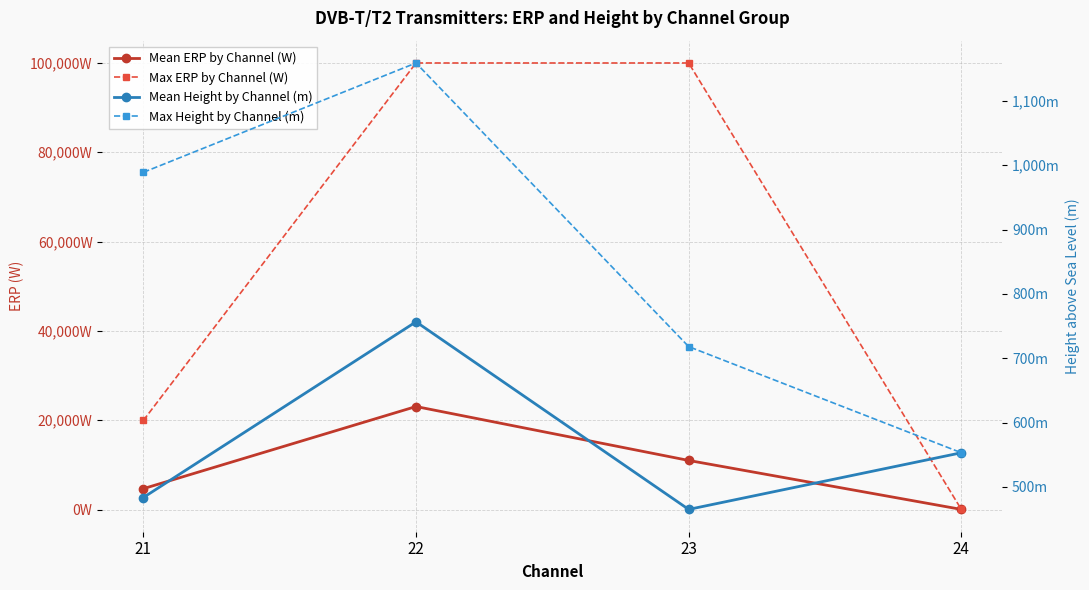

True or false: Max ERP by Channel (W) and Mean ERP by Channel (W) intersect in this chart.

False